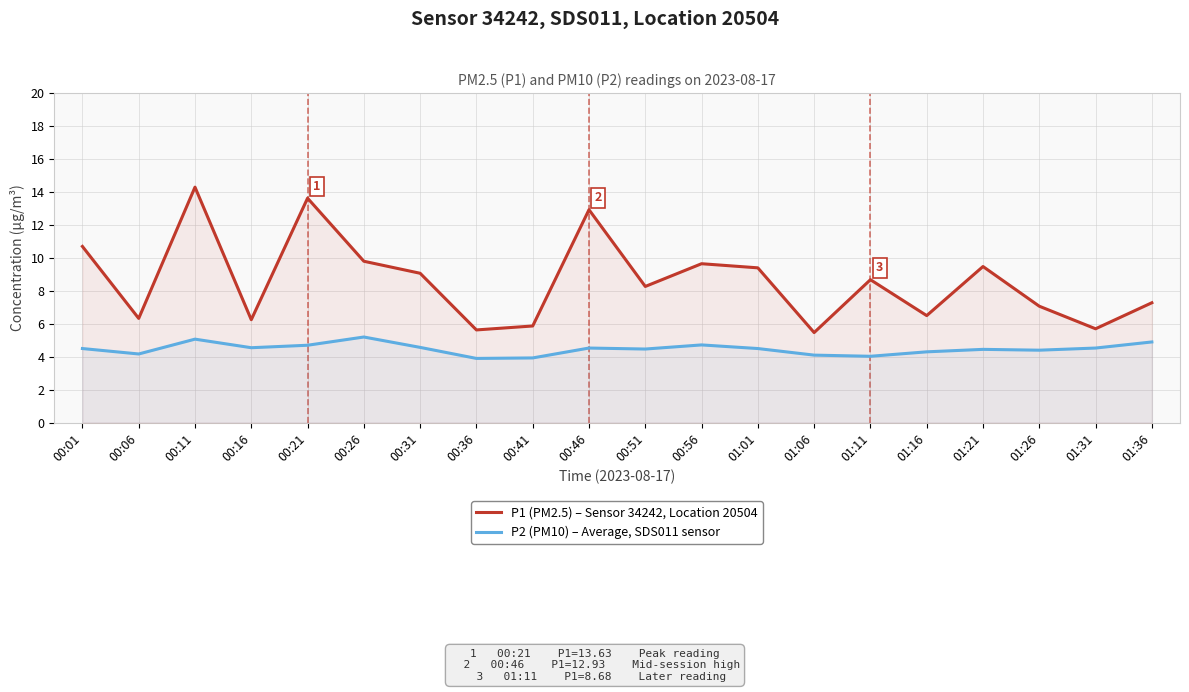

What is the spread (max minus min) of values at 01:11?

4.6